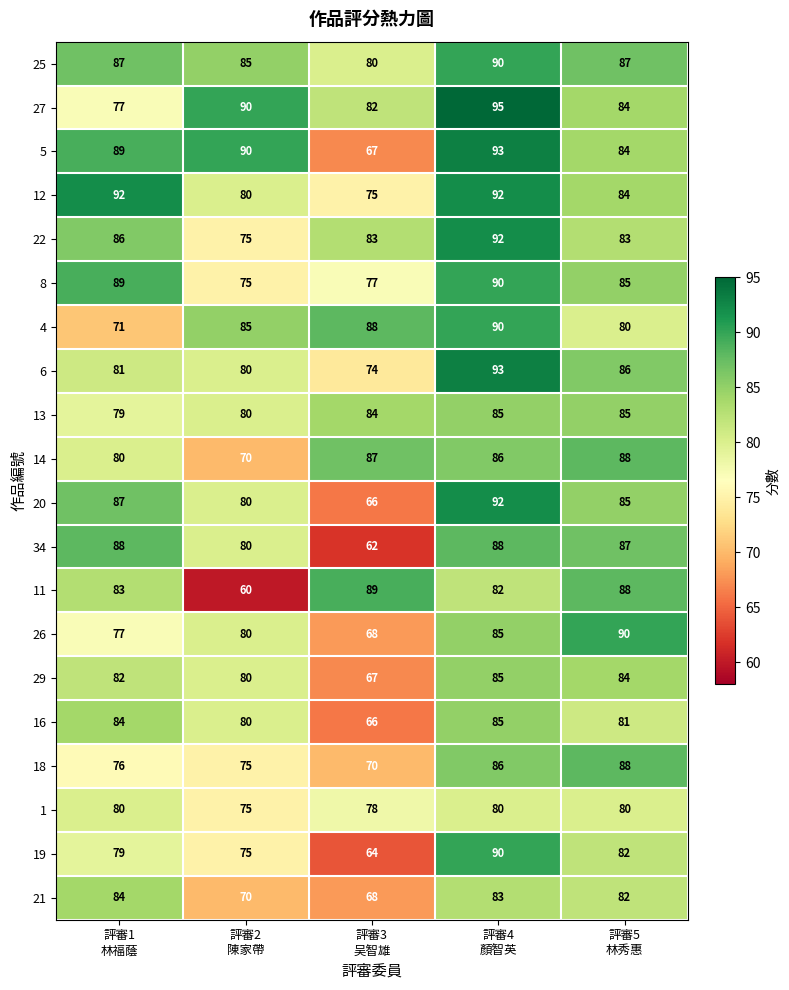

What is the sum of all 27 values?

428